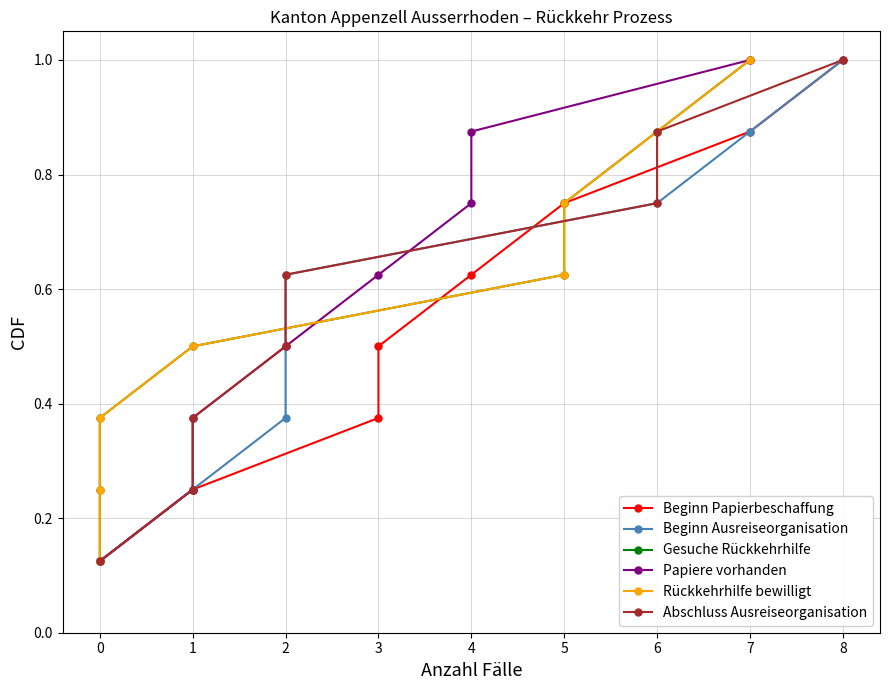

Between 3 and 6, which series saw the biggest shift?

Beginn Papierbeschaffung